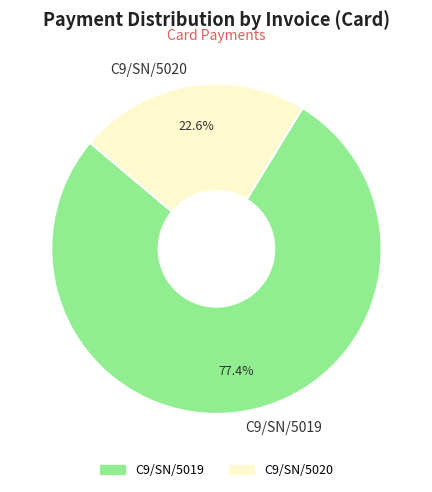

Which slice is the largest?

C9/SN/5019